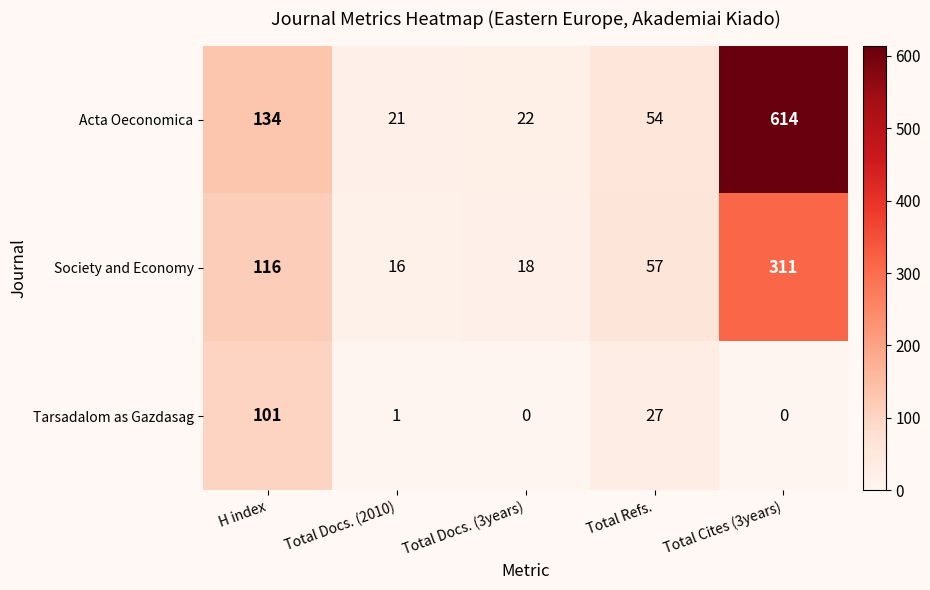

Is it true that Society and Economy equals 116 at H index?

True